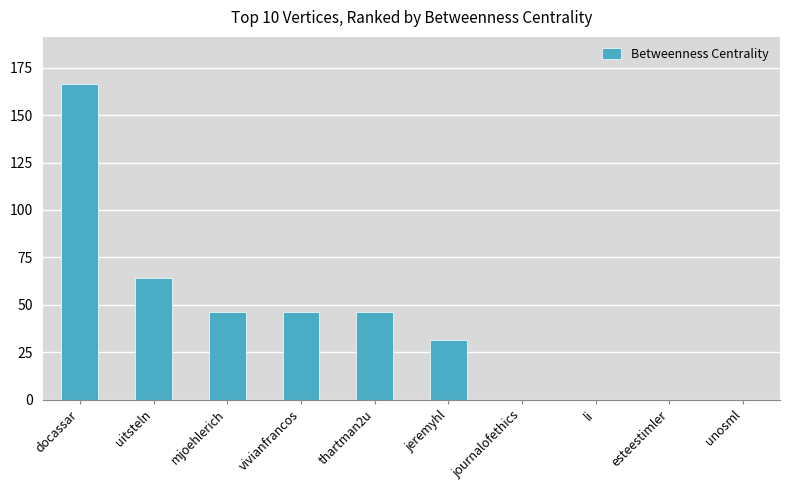

The chart shows a value of 15.7 at vivianfrancos. True or false?

False